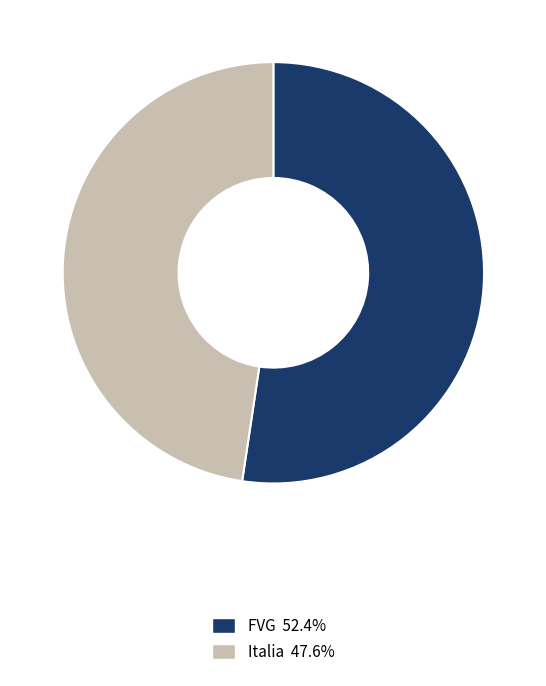

What is the largest slice in the pie chart?

FVG